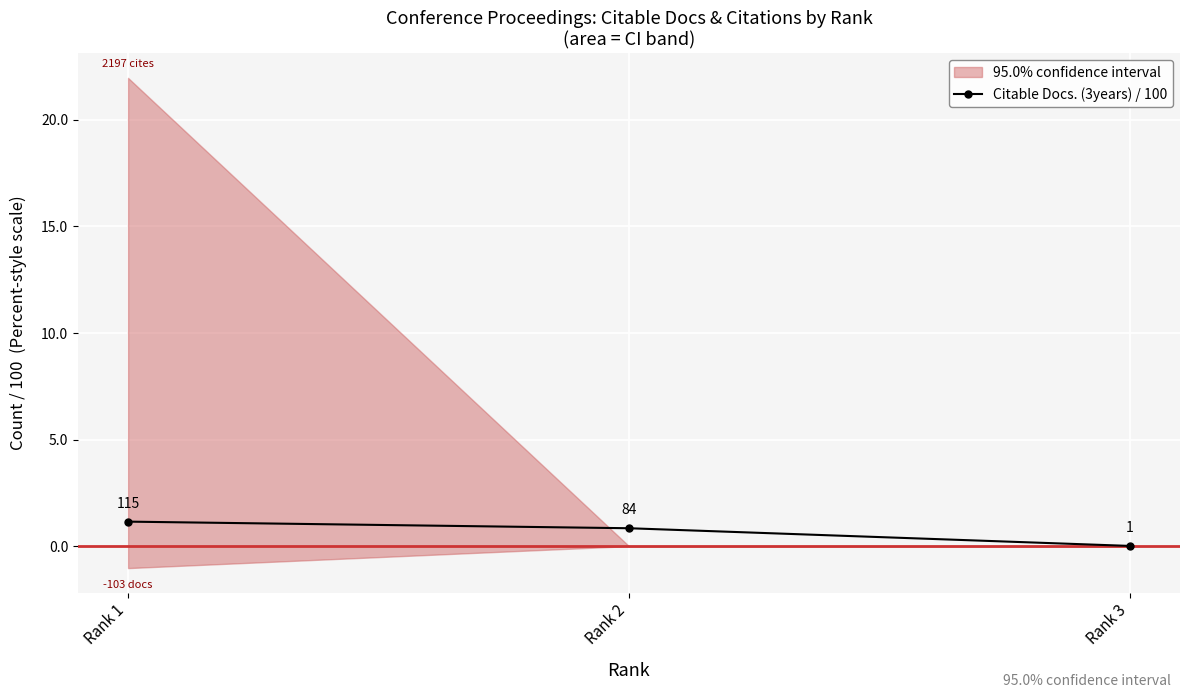

The chart shows a value of 0.8 at Rank 2. True or false?

True